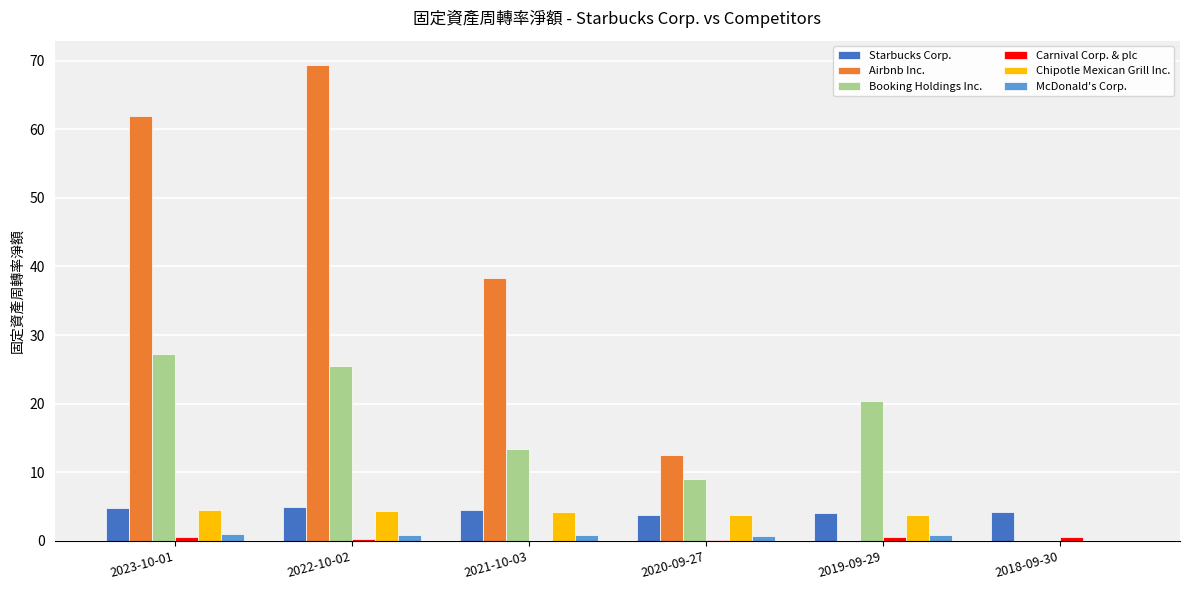

What is the sum of all Airbnb Inc. values?

182.2